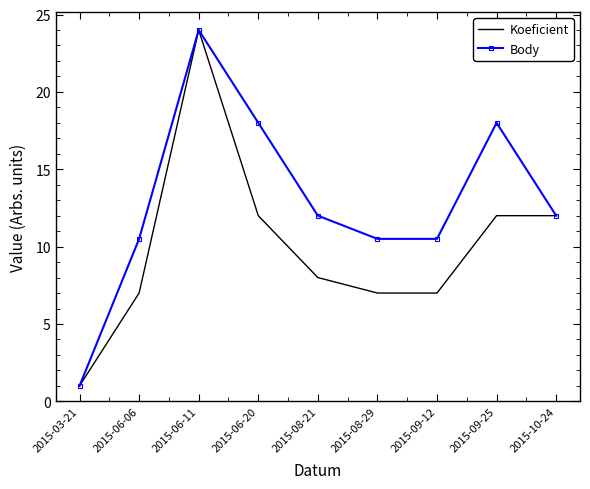

Is it true that Body equals 19.0 at 2015-08-21?

False